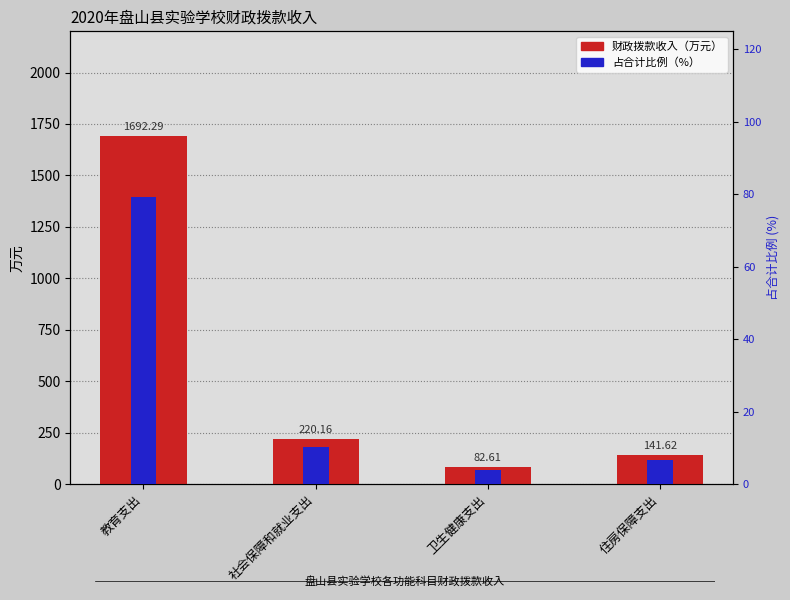

What is the total value across all series at 卫生健康支出?

86.5